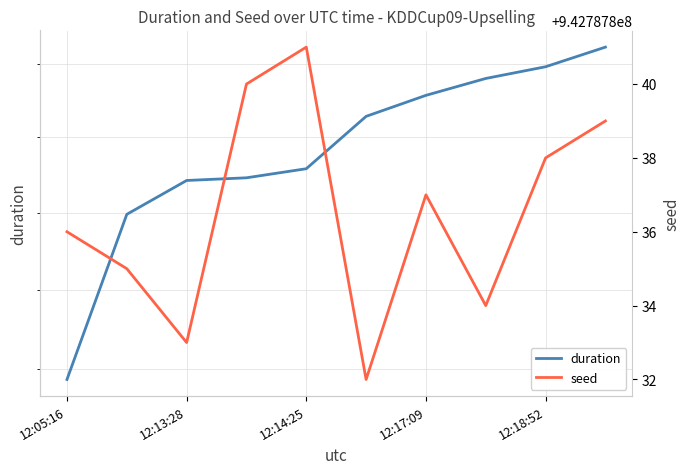

How many values in the duration series are below 8456?

5